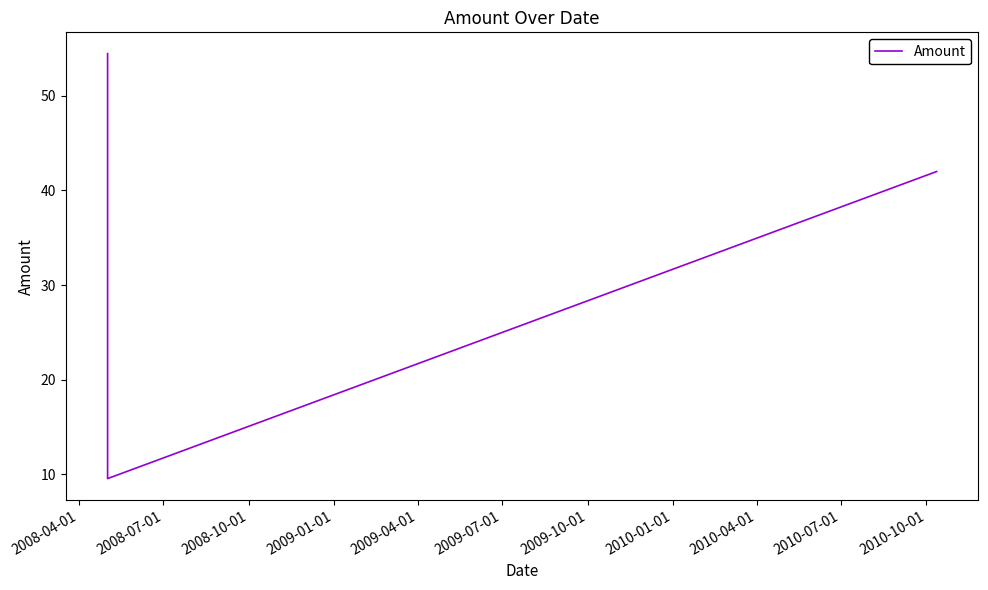

The chart shows a value of 25.3 at 2008-04-01. True or false?

False